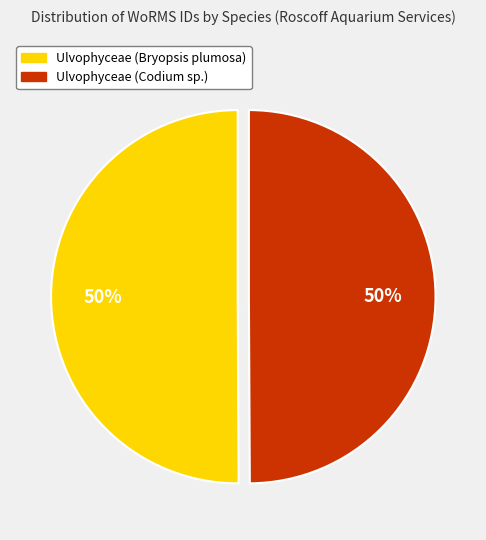

Is the sum of Ulvophyceae (Bryopsis plumosa) and Ulvophyceae (Codium sp.) greater than half?

Yes